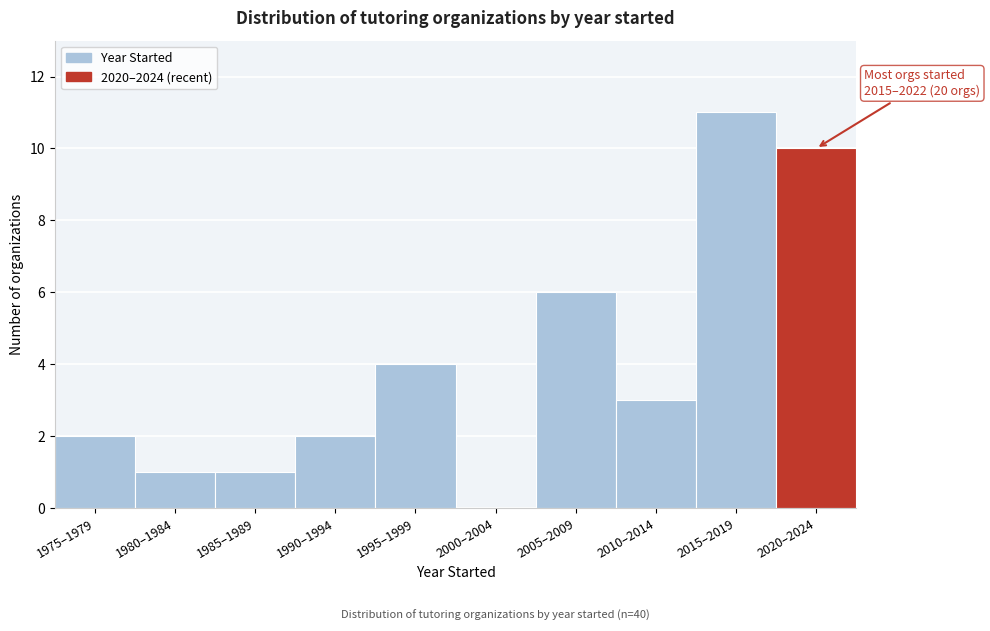

Reading right to left, extract all data points from this chart.

2020–2024=10	2015–2019=11	2010–2014=3	2005–2009=6	2000–2004=0	1995–1999=4	1990–1994=2	1985–1989=1	1980–1984=1	1975–1979=2